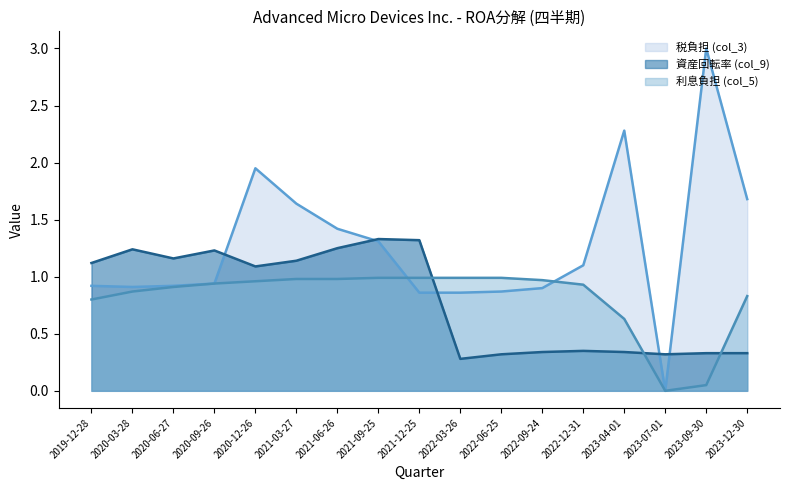

Which category has the lowest value in the 資産回転率 series?

2022-03-26